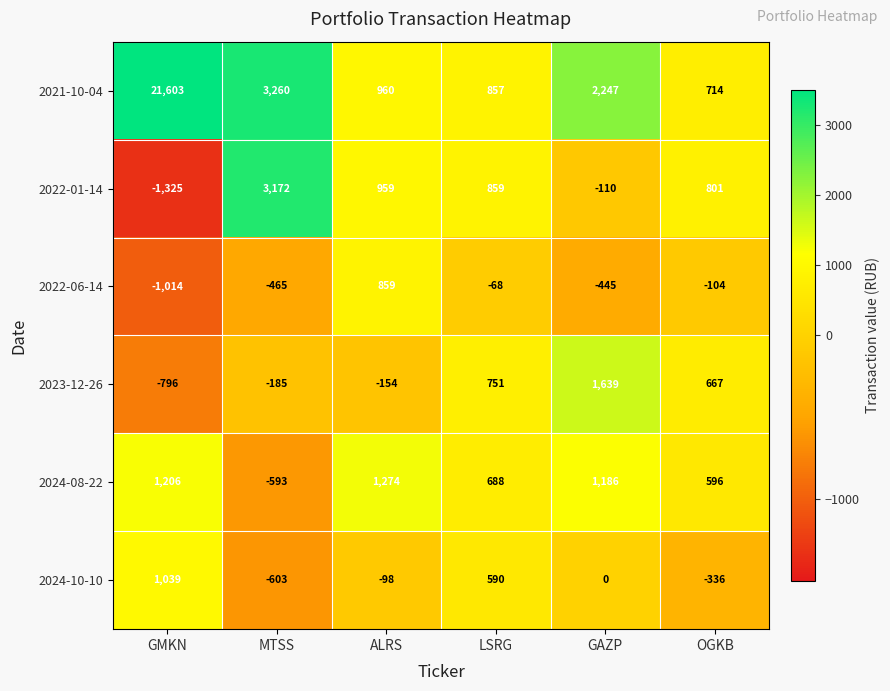

What is the difference between the 2024-08-22 values at GAZP and GMKN?

20